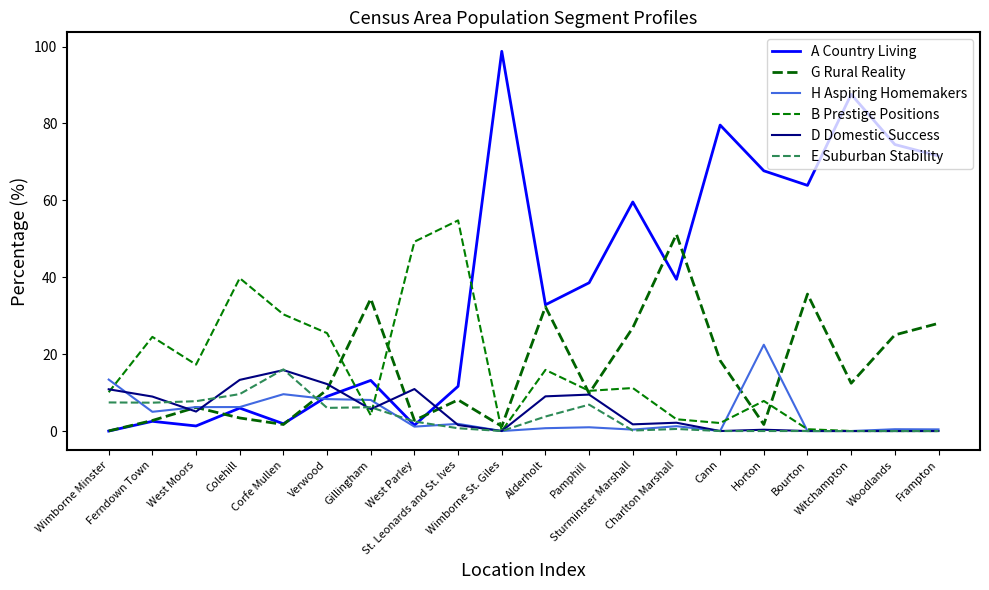

Is this an area chart (filled region under the line)?

No